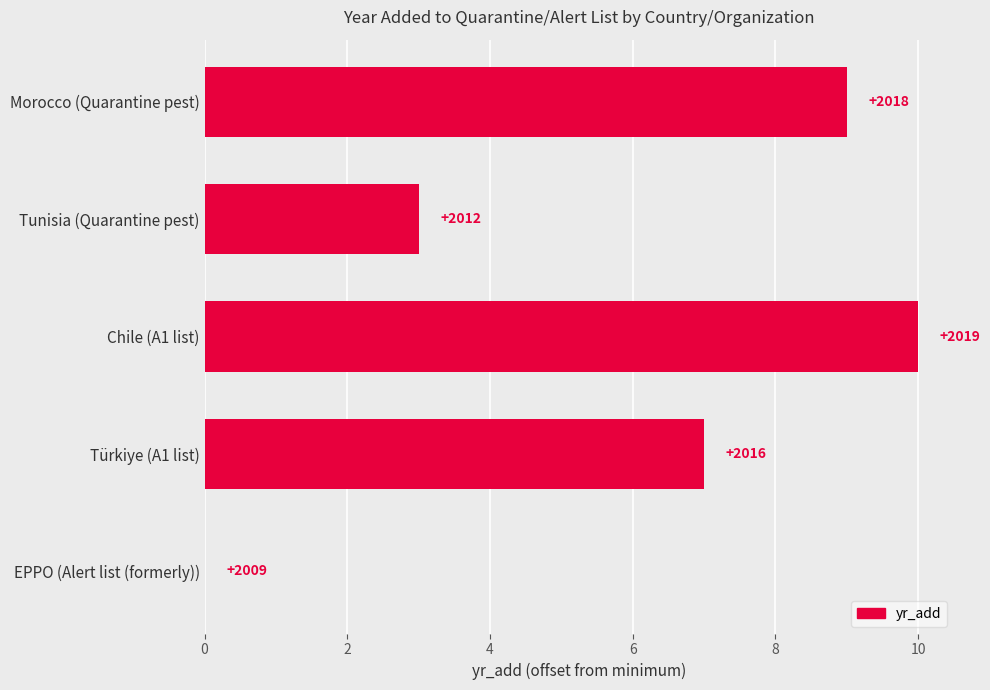

Are the bars horizontal?

Yes